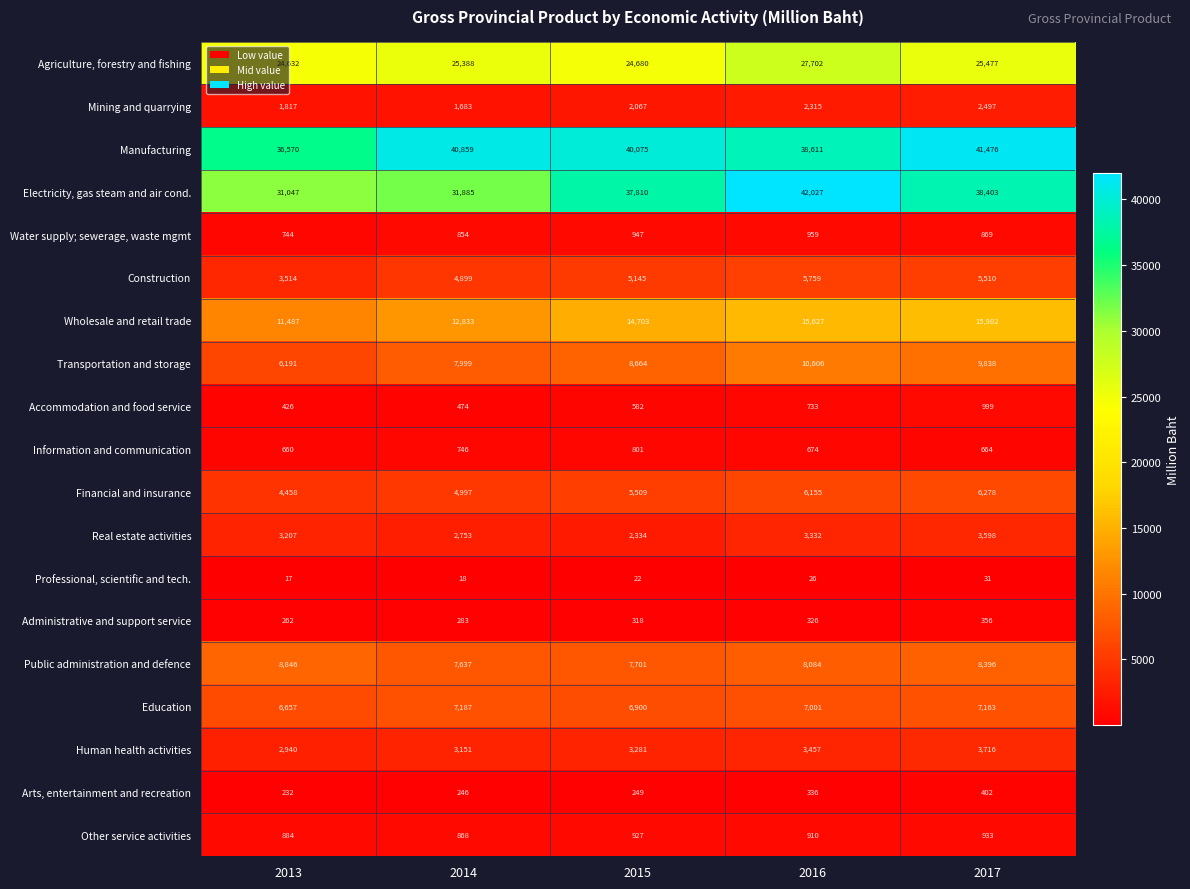

What is the total value across all series at 2015?

162715